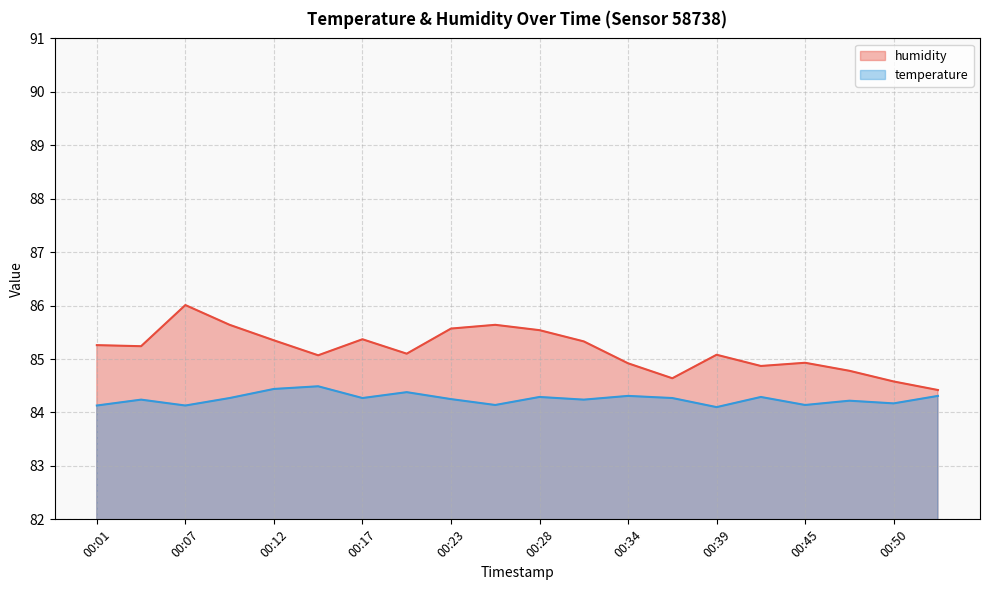

Between 00:15 and 00:26, which series saw the biggest shift?

humidity